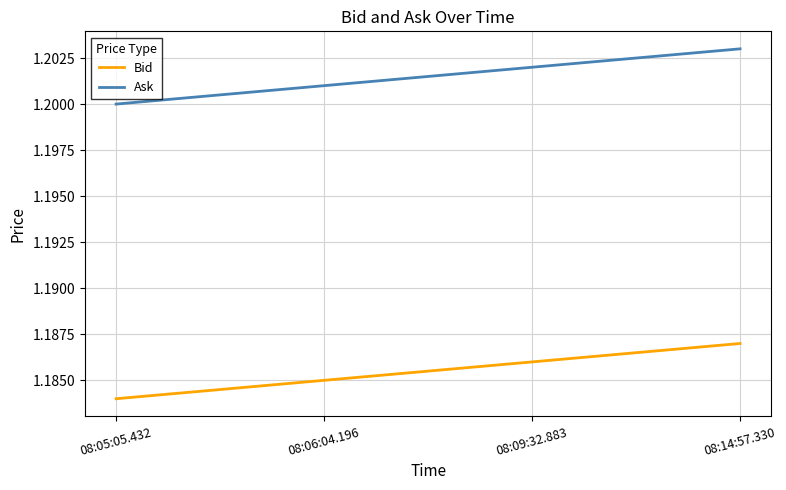

True or false: Ask and Bid cross at least once.

False